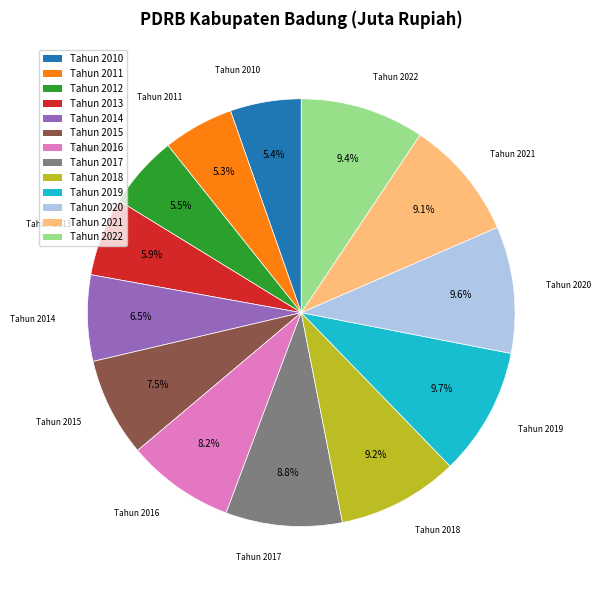

True or false: Tahun 2018 accounts for 16% of the total.

False